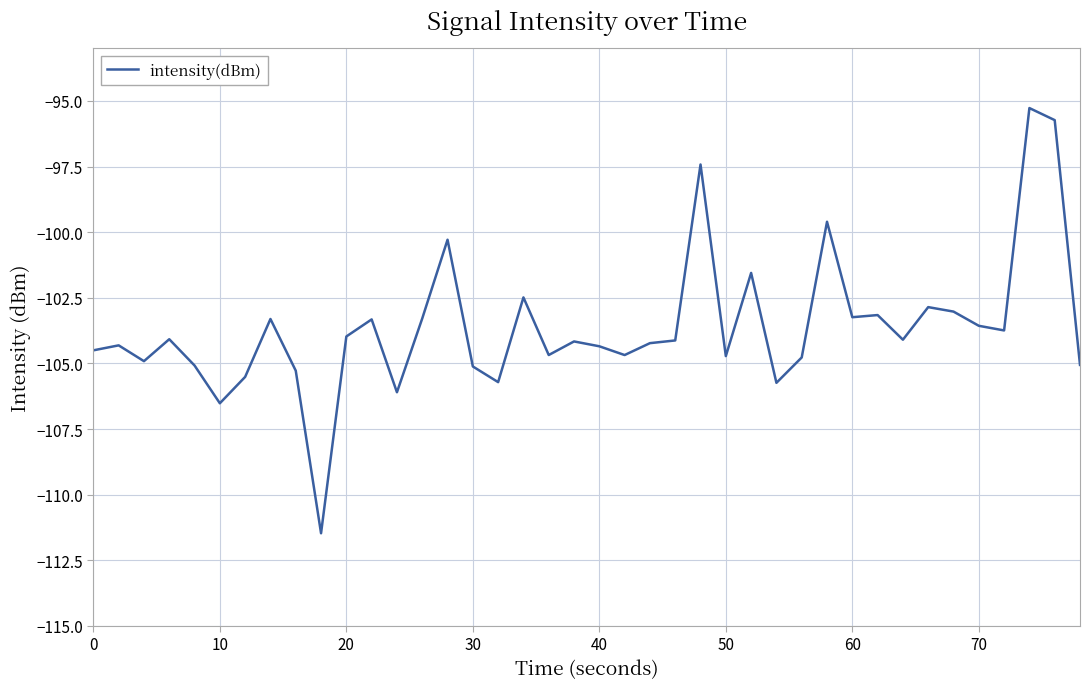

What is the smallest value displayed?

-111.5